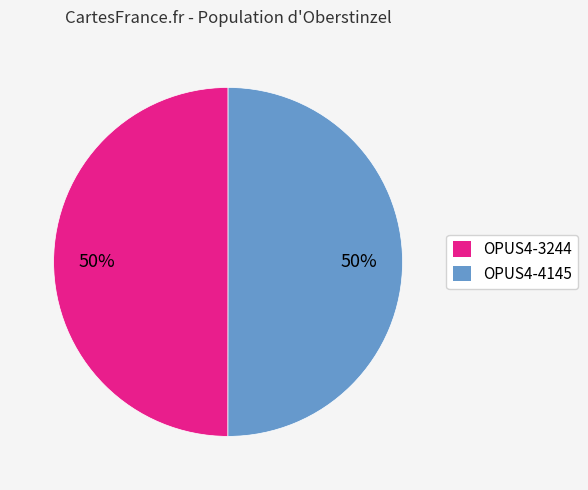

To the nearest percent, what is the average slice percentage?

50%